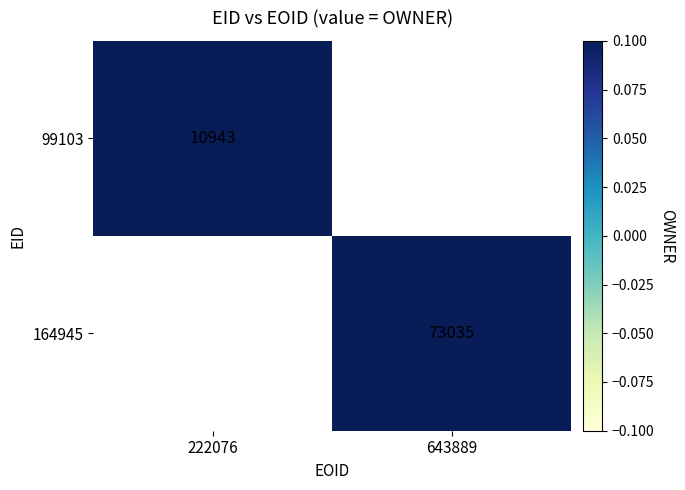

The value of 164945 at 643889 is 73035. True or false?

True